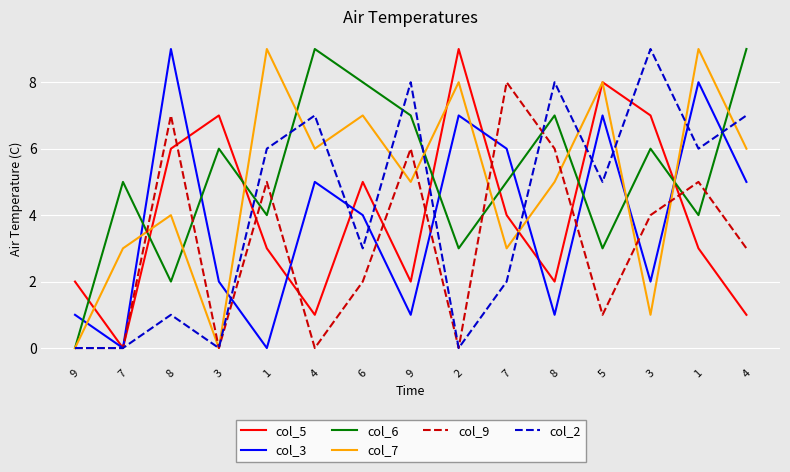

Count the number of data series in this chart.

6